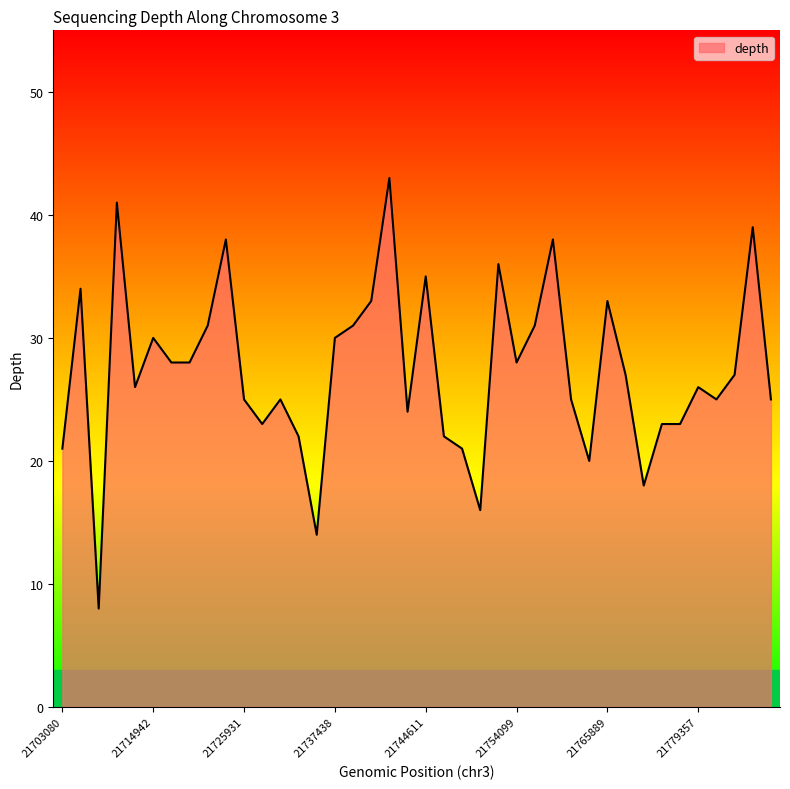

What is the minimum value shown in the chart?

8